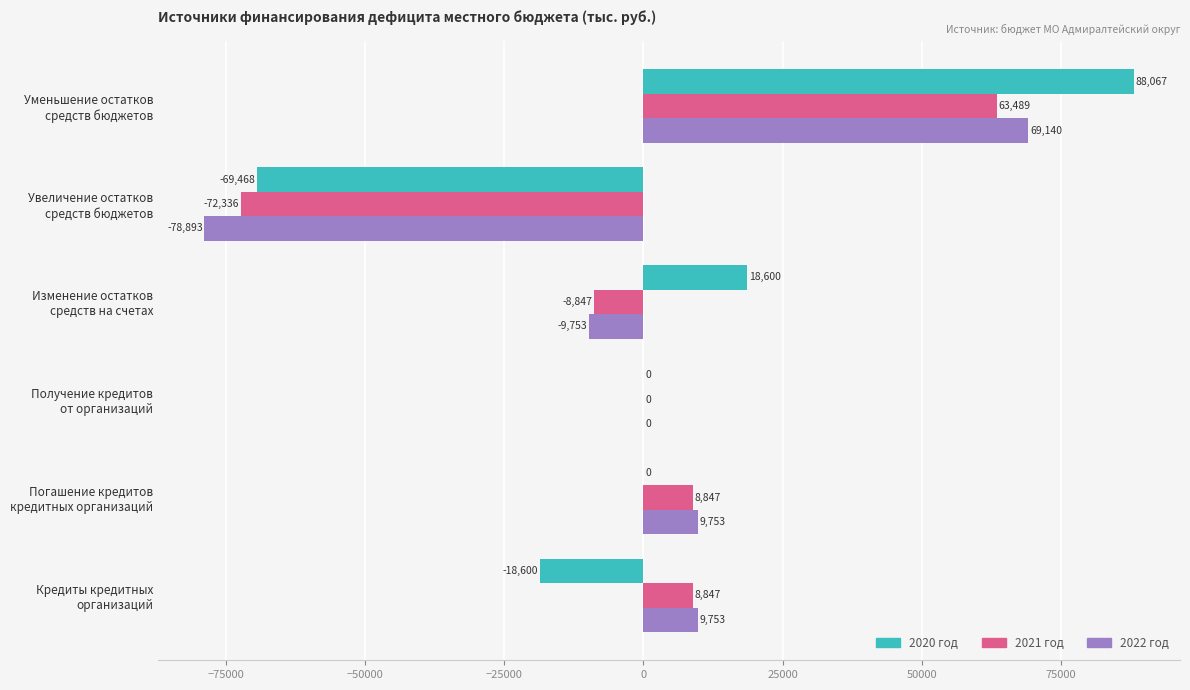

Which series has the largest total across all categories?

2020 год